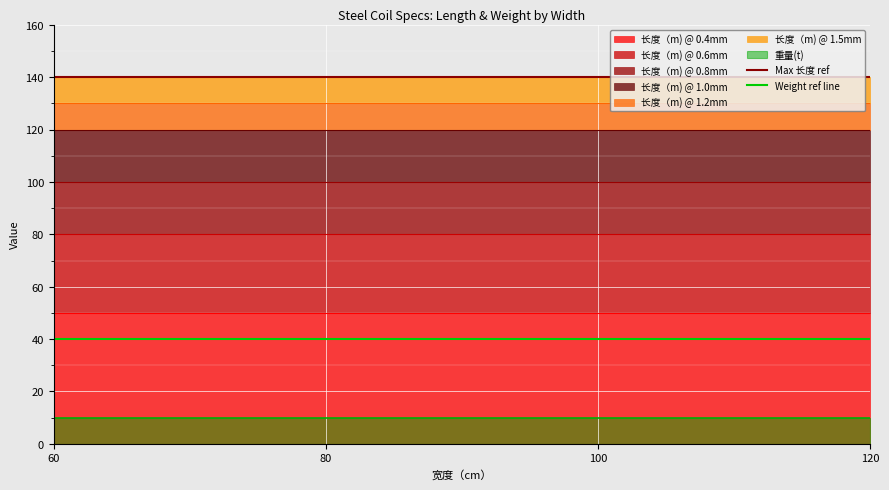

What is the value of the Weight ref line point at the 2nd from the left?

40